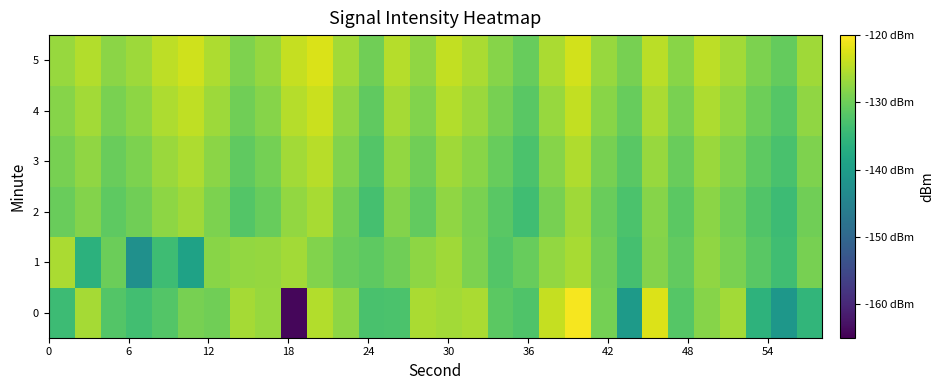

How many distinct data groups are displayed?

6